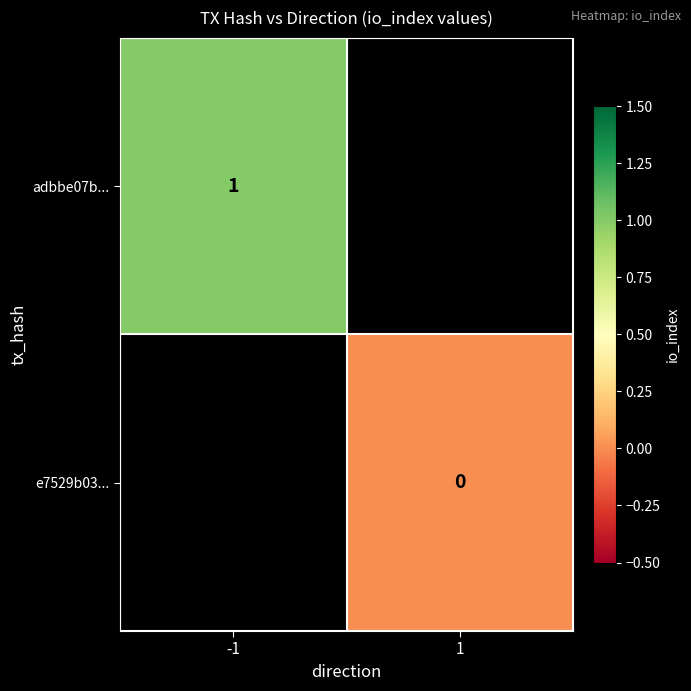

The value of adbbe07b... at -1 is 0. True or false?

False